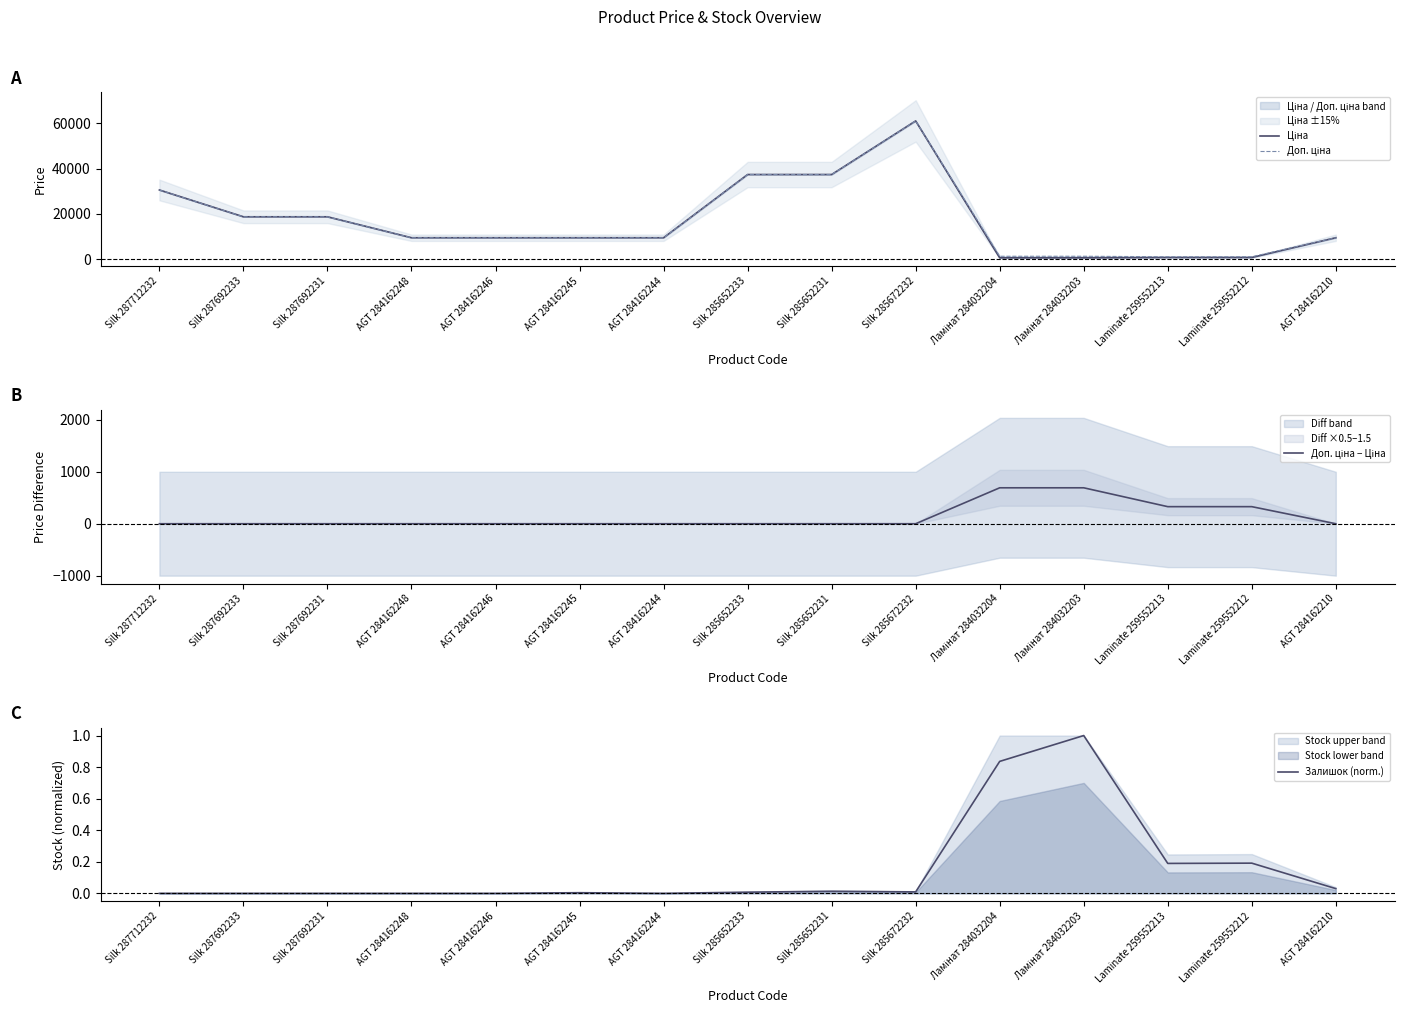

How many categories are shown in the chart?

15